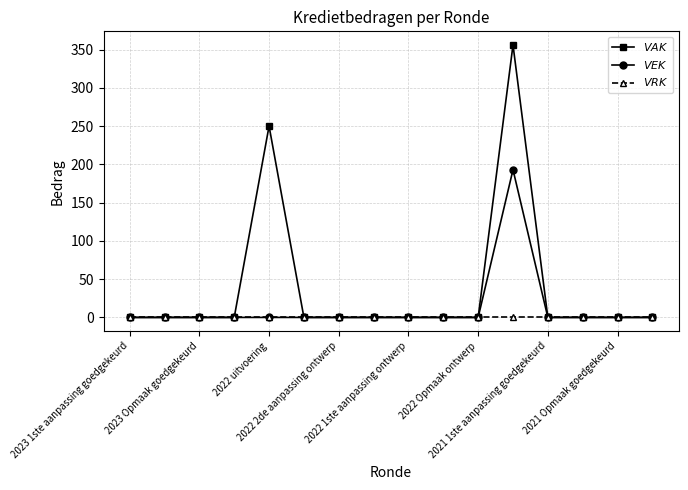

What is the greatest value displayed?

356